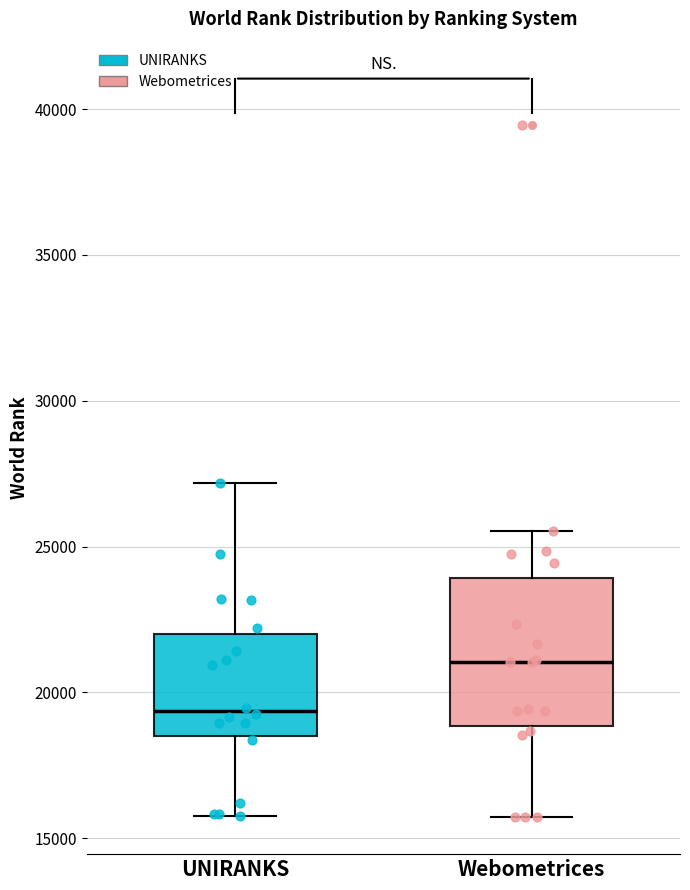

Reading left to right, transcribe this box plot: for each box, give where its median line is, the range the box spans, and where its two whiskers end, as read against the y-axis. The values are not printed on the chart, so give them approximately, as read against the axis.

UNIRANKS: median 19500, box 18500 to 22000, whiskers 16000 to 27000
Webometrices: median 21000, box 19000 to 24000, whiskers 15500 to 25500